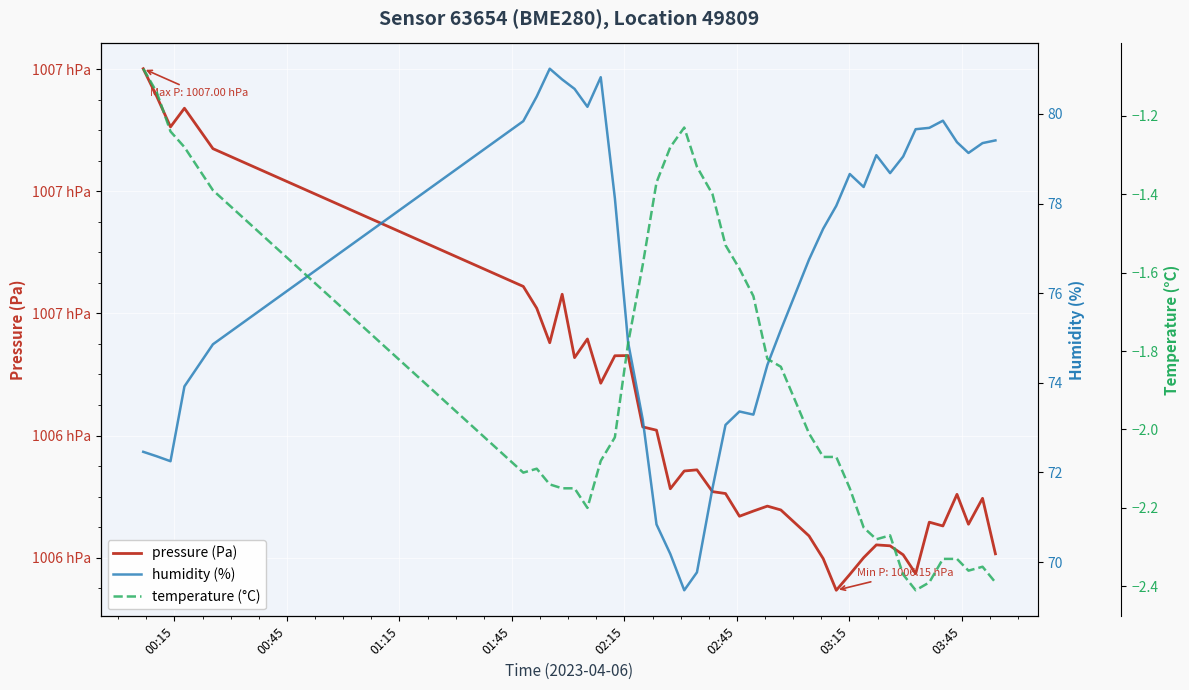

True or false: temperature (°C) and pressure (Pa) intersect in this chart.

False